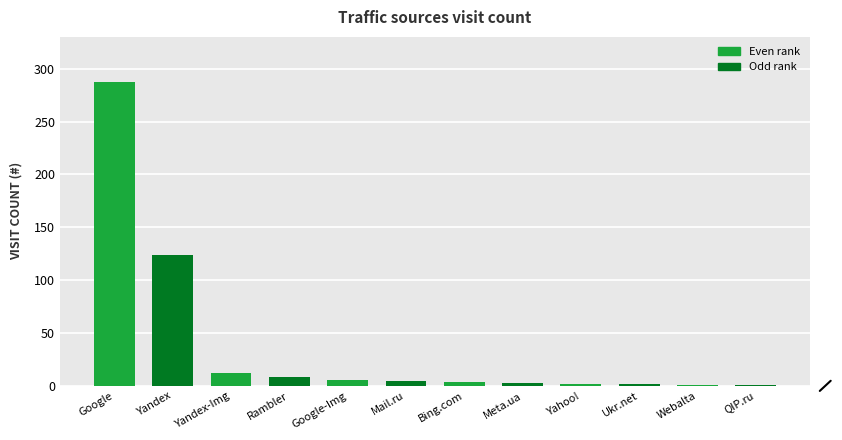

What is the difference between the second highest and minimum values?

123